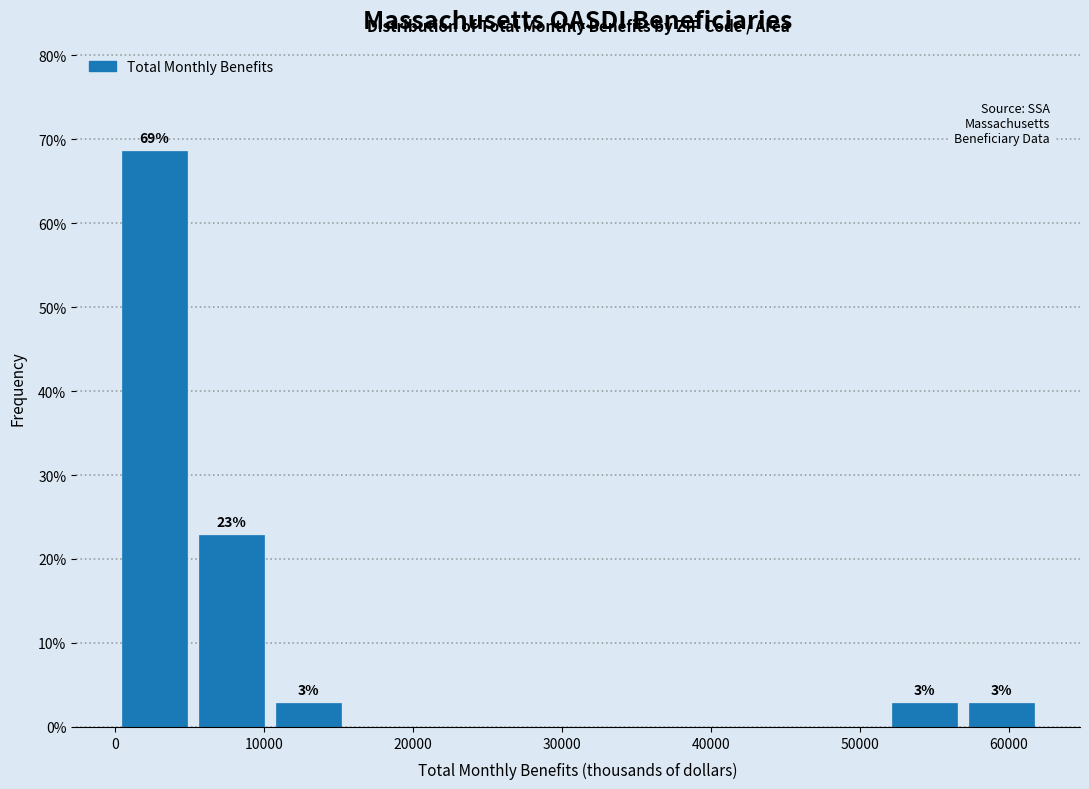

Over which range of the x-axis is the bar tallest?

0 to 5000